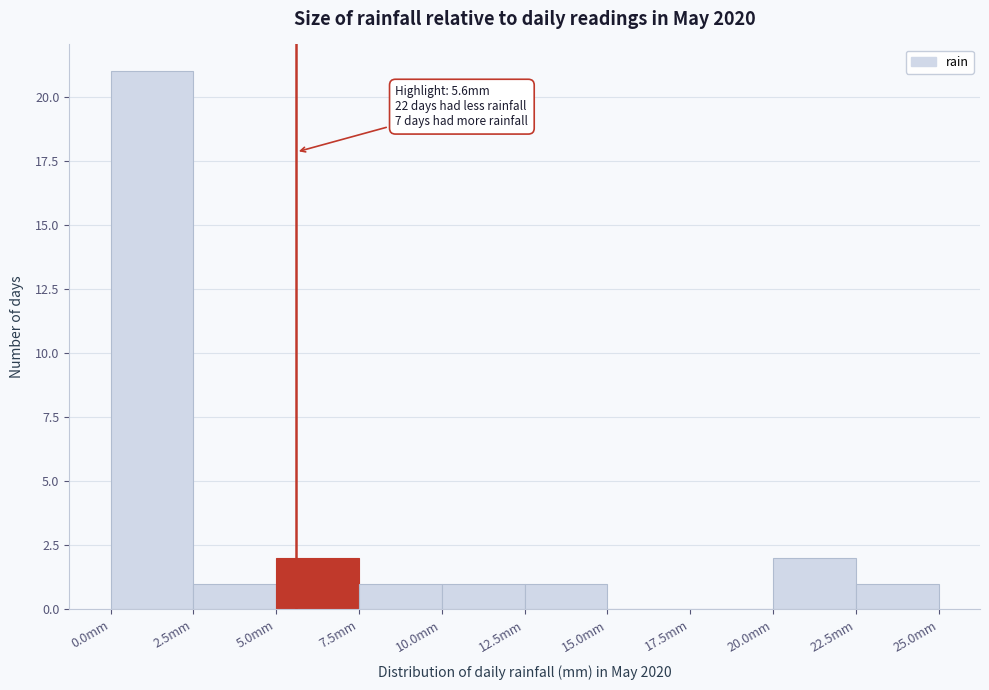

Which range on the x-axis has the tallest bar?

0.0 to 2.5